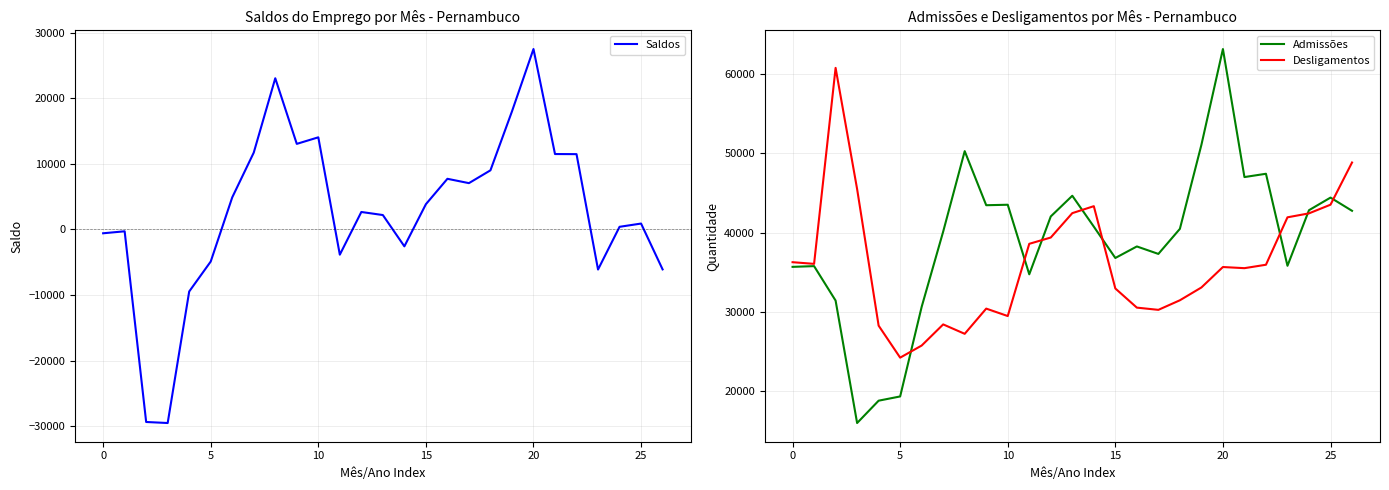

How many values in the Saldos series are below 2659?

13